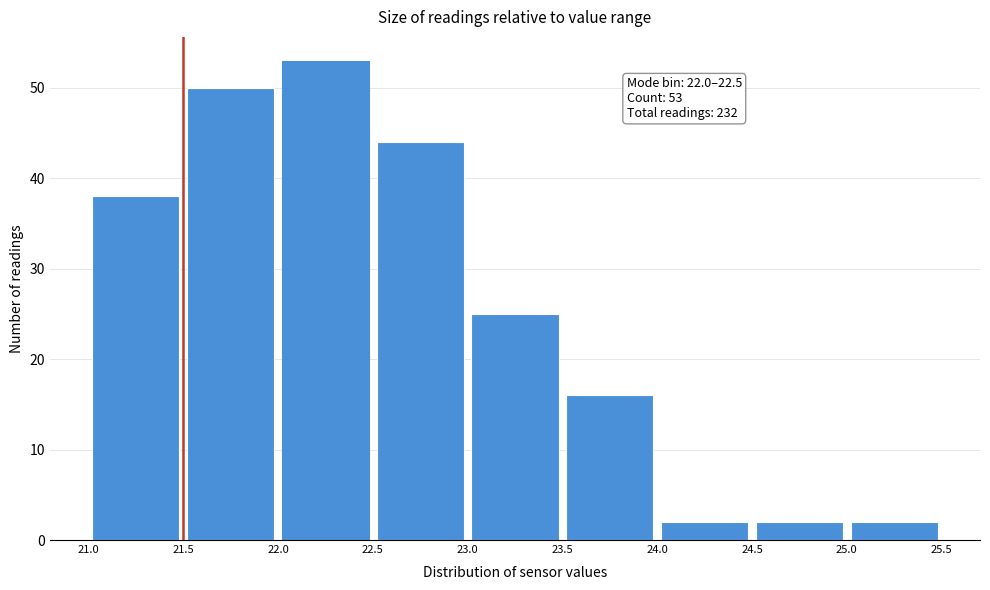

Over which range of the x-axis is the bar tallest?

22.0 to 22.5